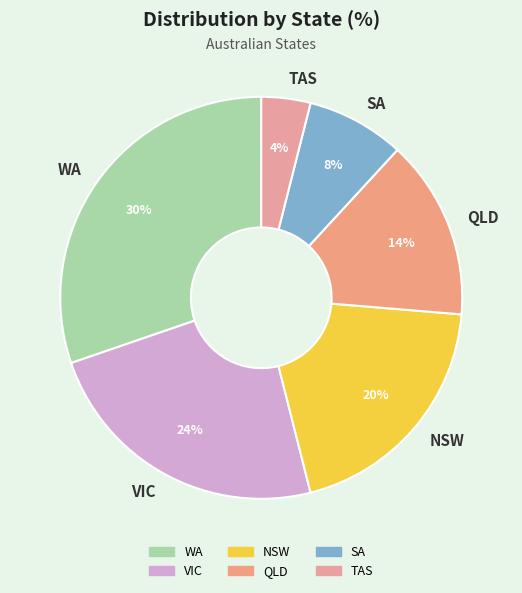

The WA slice represents 18% of the pie. True or false?

False